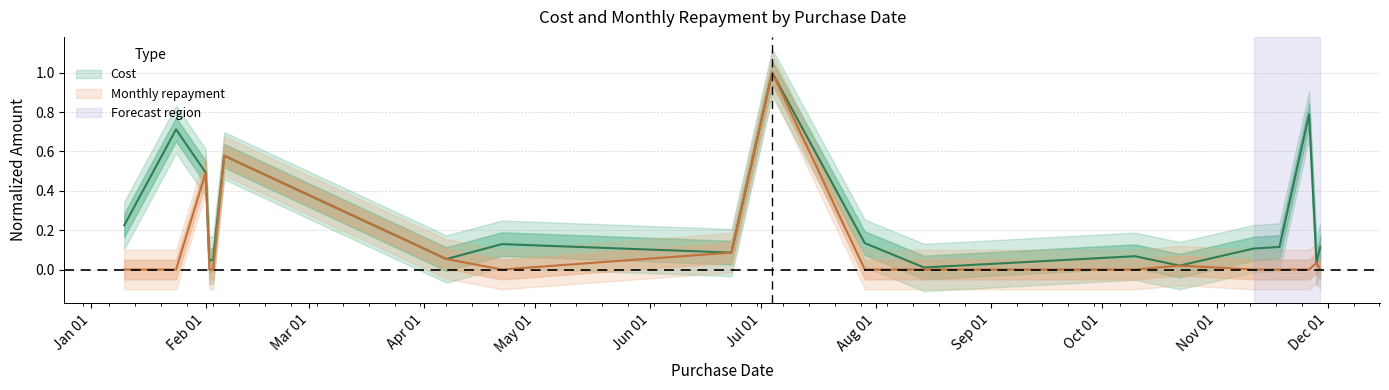

At how many categories does at least one series exceed 0?

19